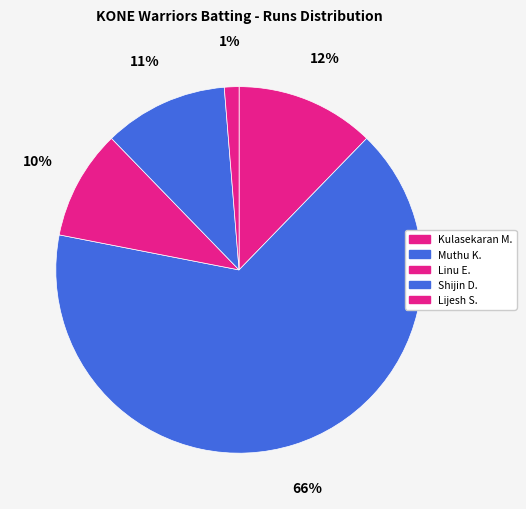

How many segments does this pie chart have?

5